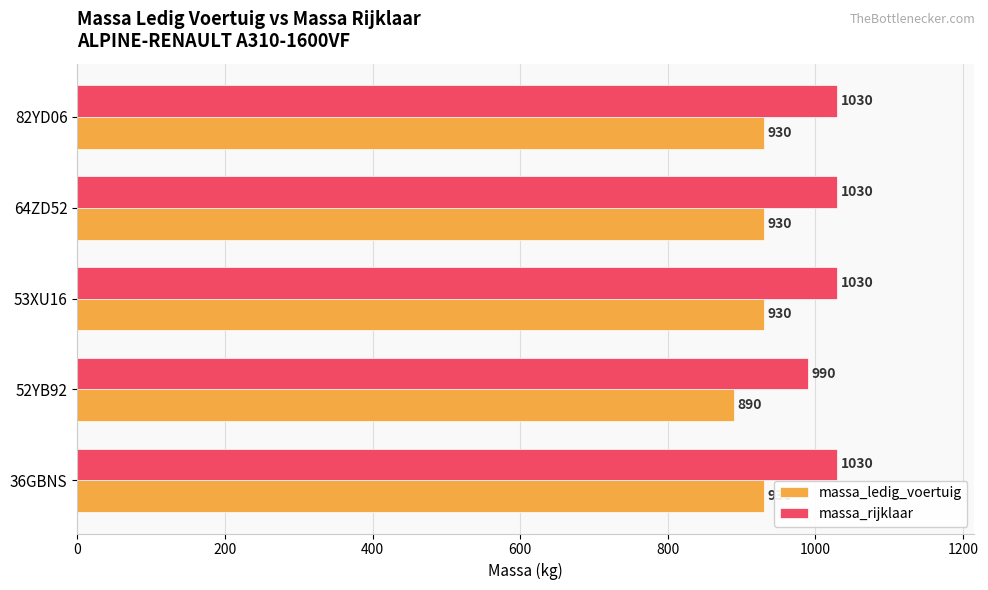

Is it true that massa_rijklaar equals 1030 at 36GBNS?

True